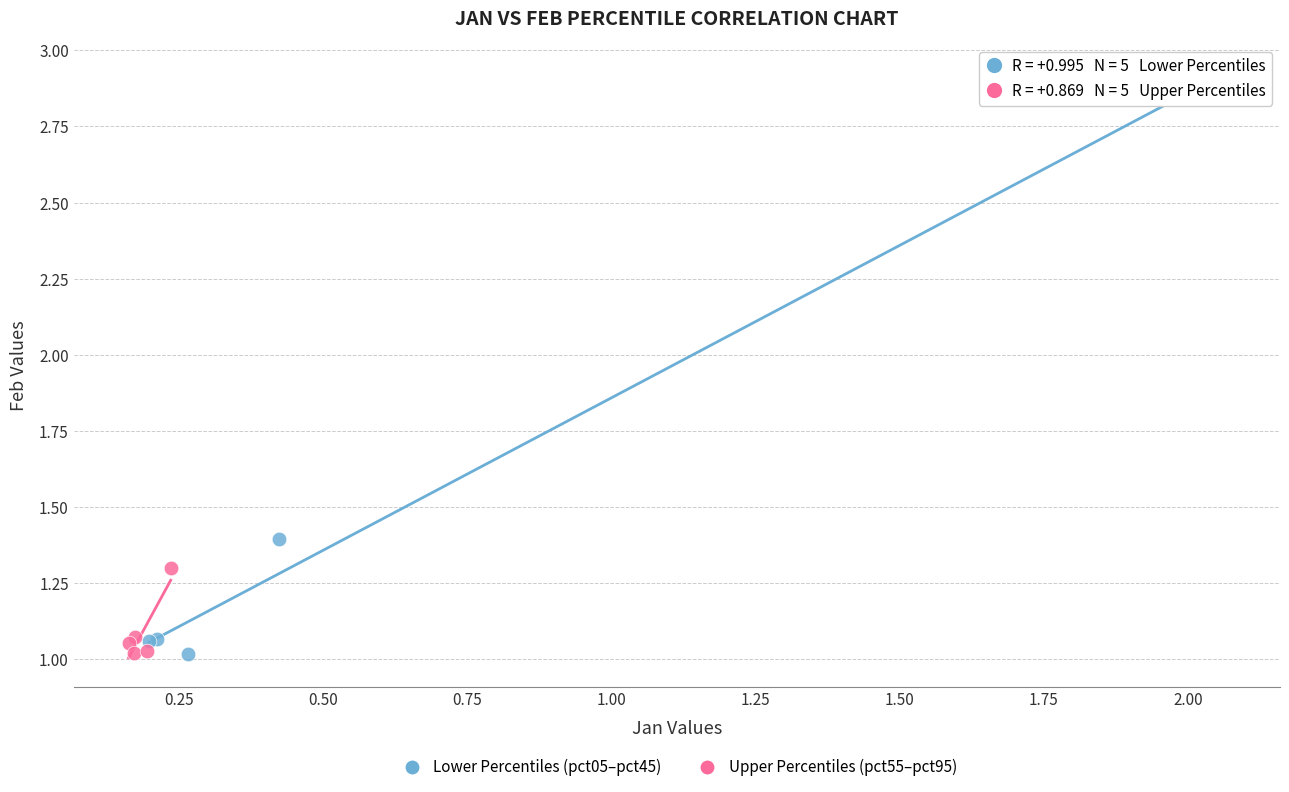

Which series reaches the maximum Y coordinate?

Lower Percentiles (pct05–pct45)